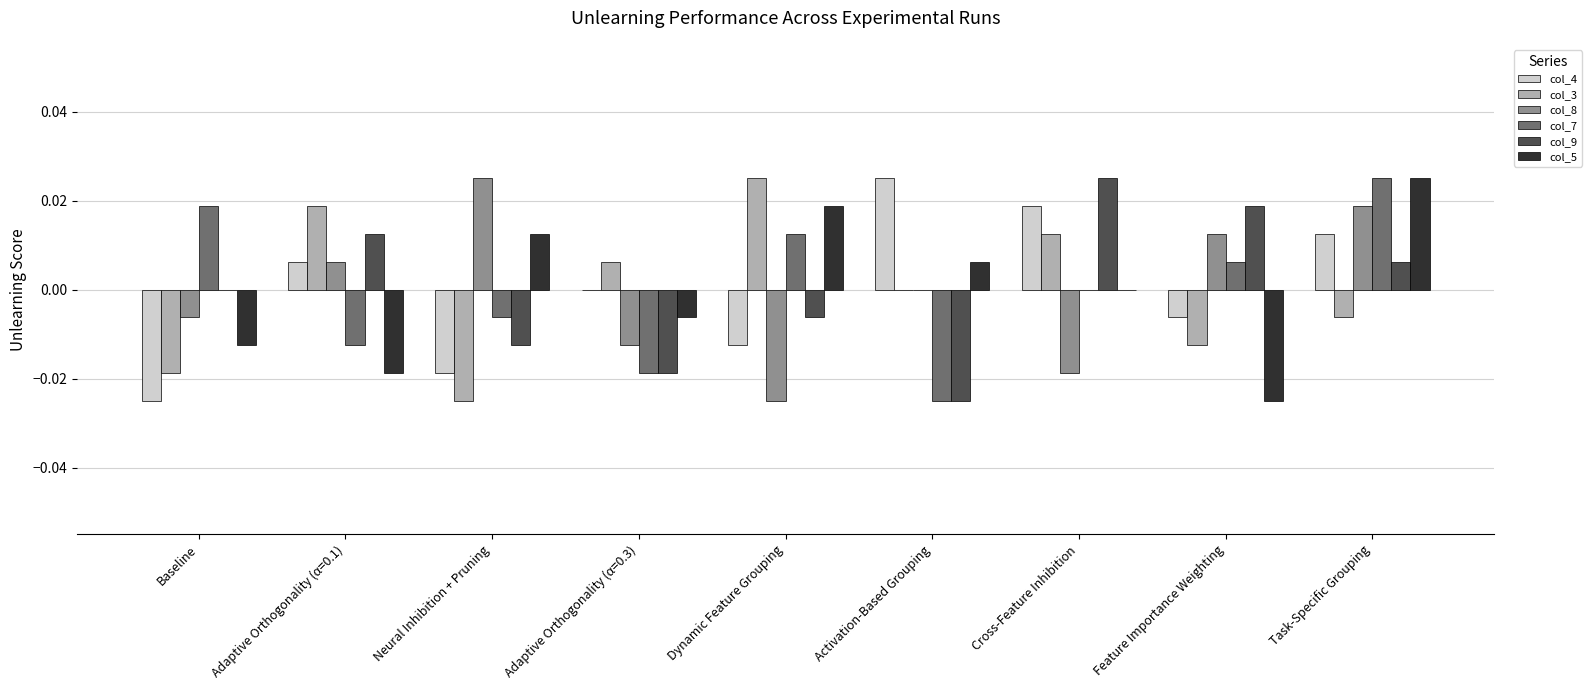

At which label is col_3 closest to 0?

Activation-Based Grouping